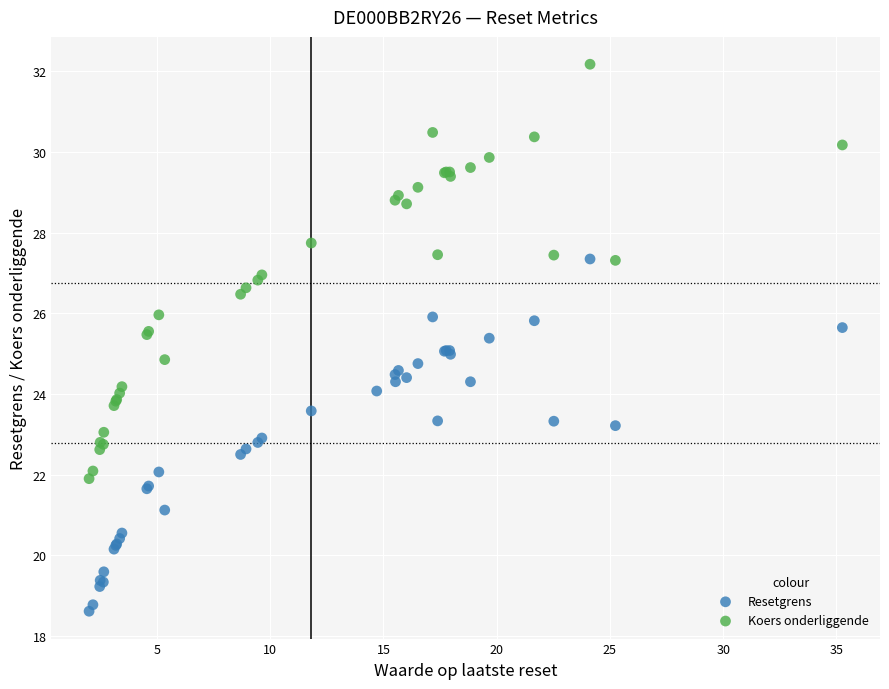

Which series contains the lowest Y value?

Resetgrens